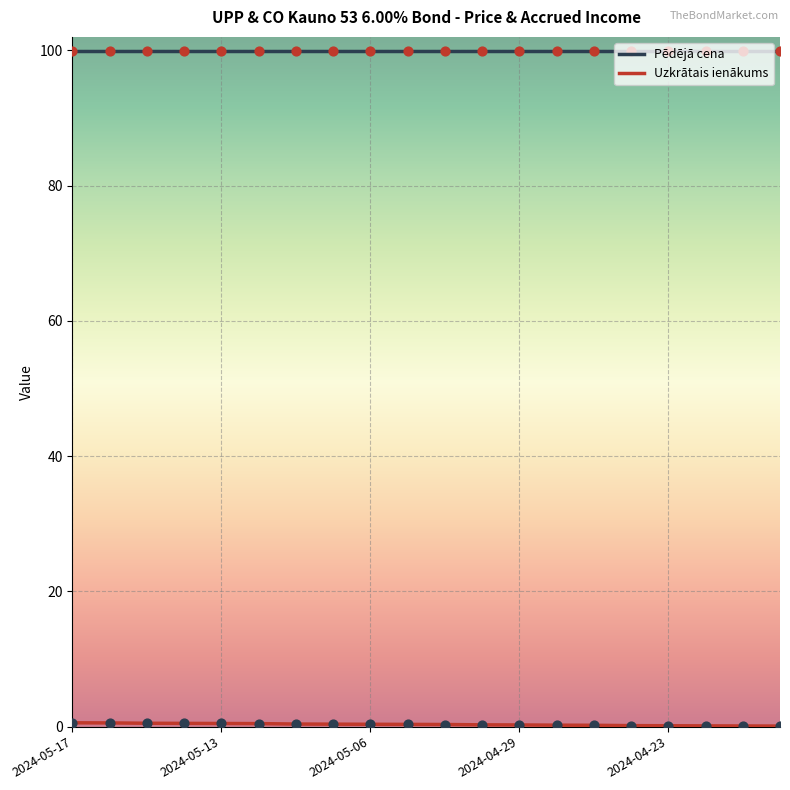

What is the greatest value displayed?

99.9